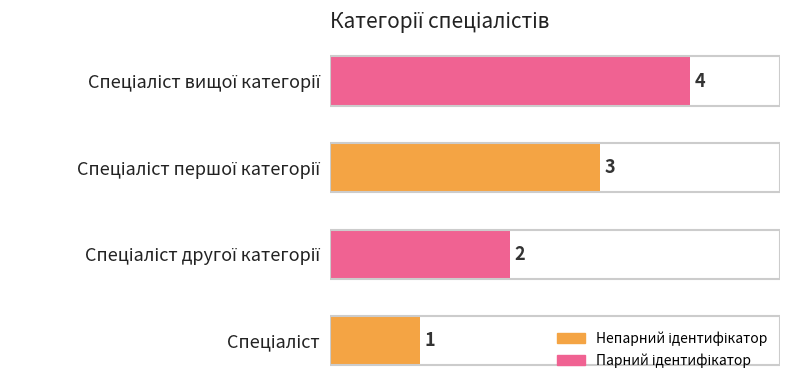

What is the minimum value shown in the chart?

1